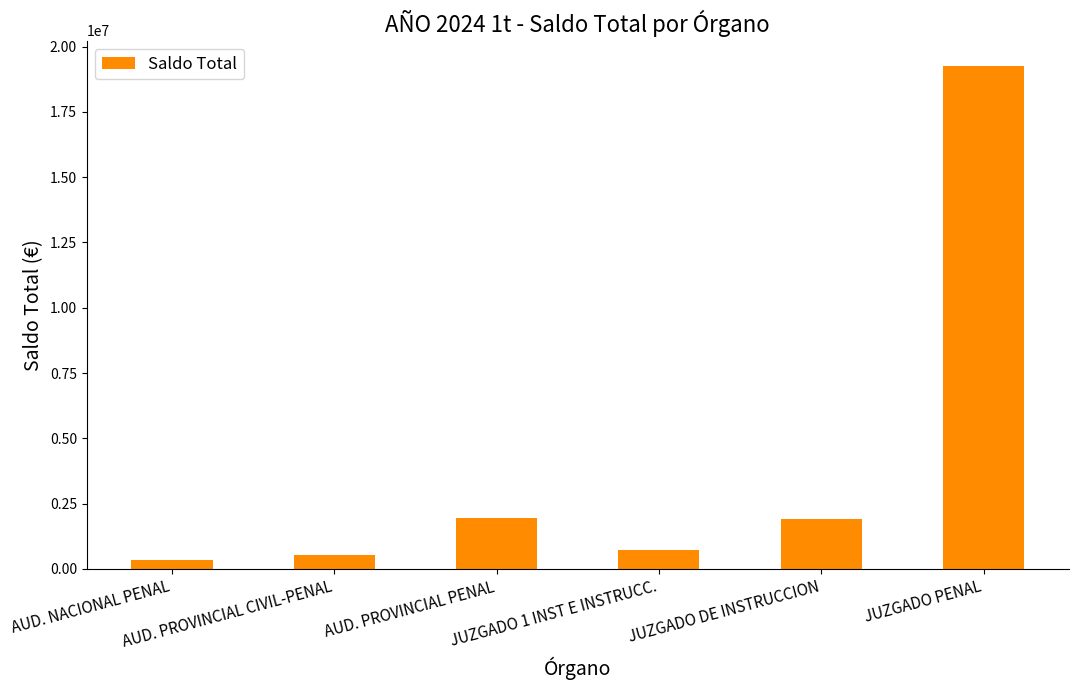

What is the value of the 5th bar from the left?

1907580.3